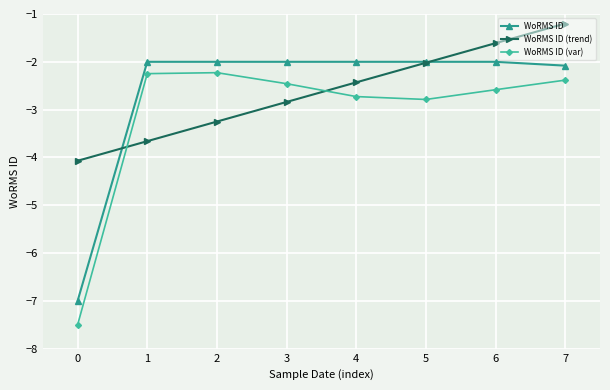

What value does the WoRMS ID (var) series have at 3?

-2.5